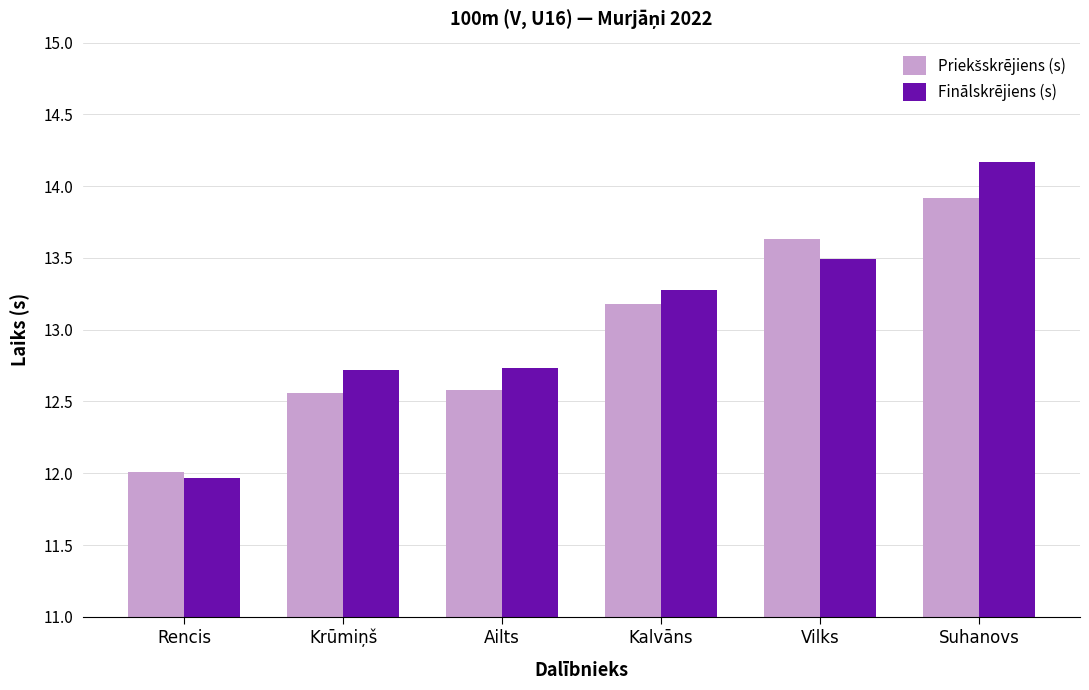

Is it true that Finālskrējiens (s) equals 13.5 at Vilks?

True